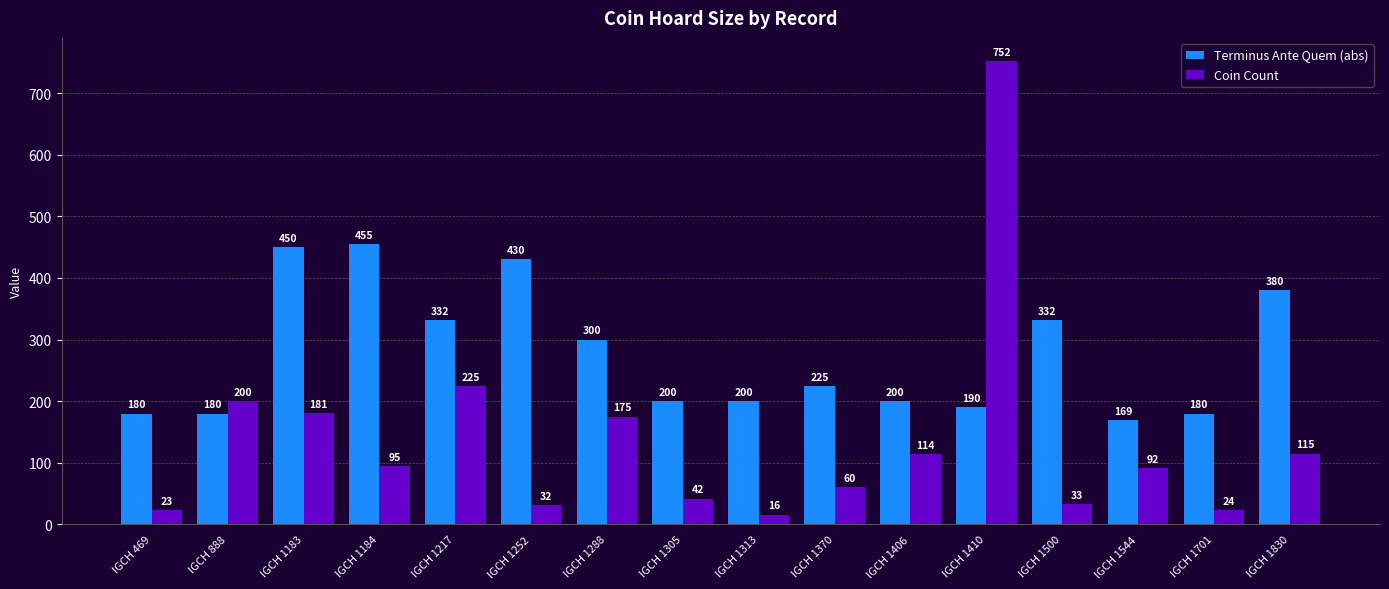

True or false: Coin Count has a value of 277 at IGCH 1183.

False